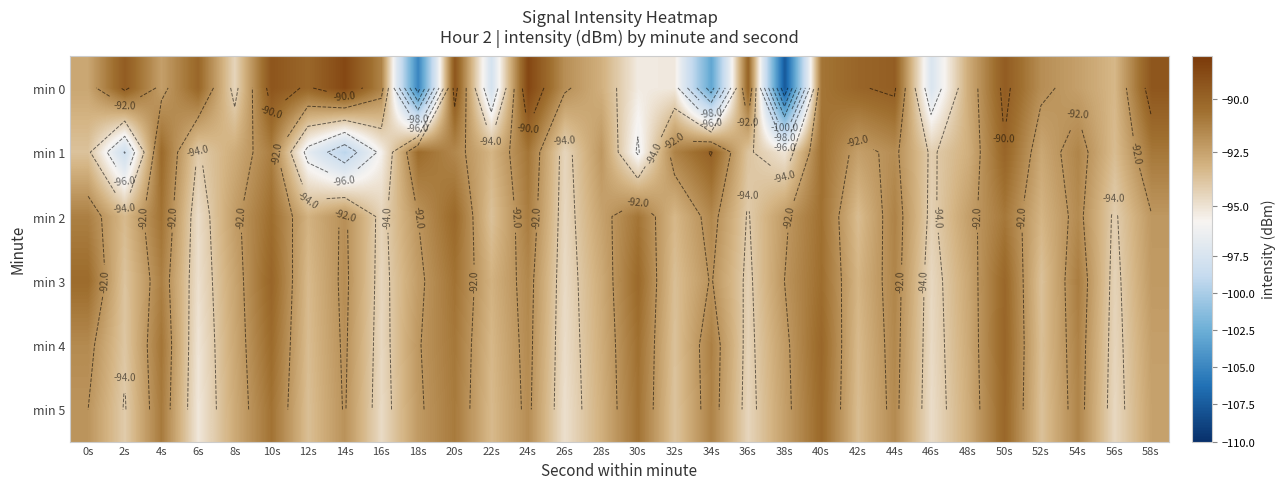

What is the sum of the min 1 values at 46s and 34s?

-184.1